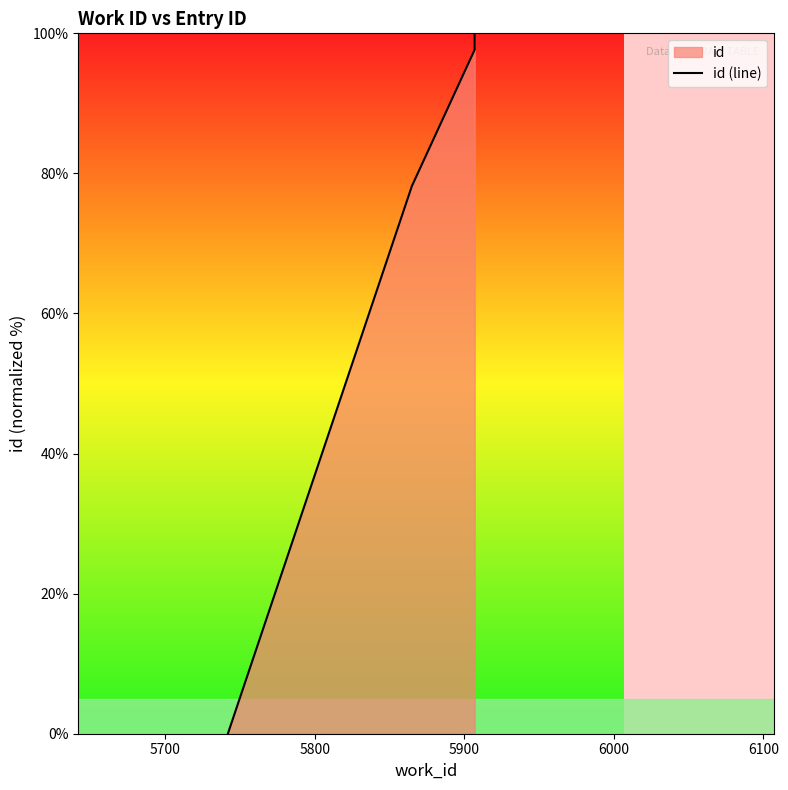

Count the number of values greater than 97.

2